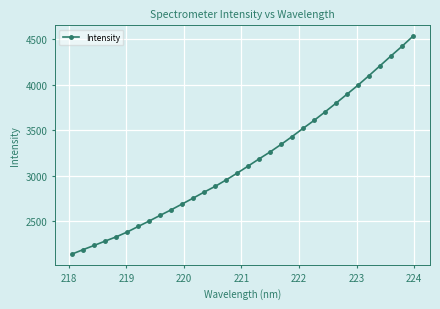

What is the difference between the maximum and minimum values?

2395.1